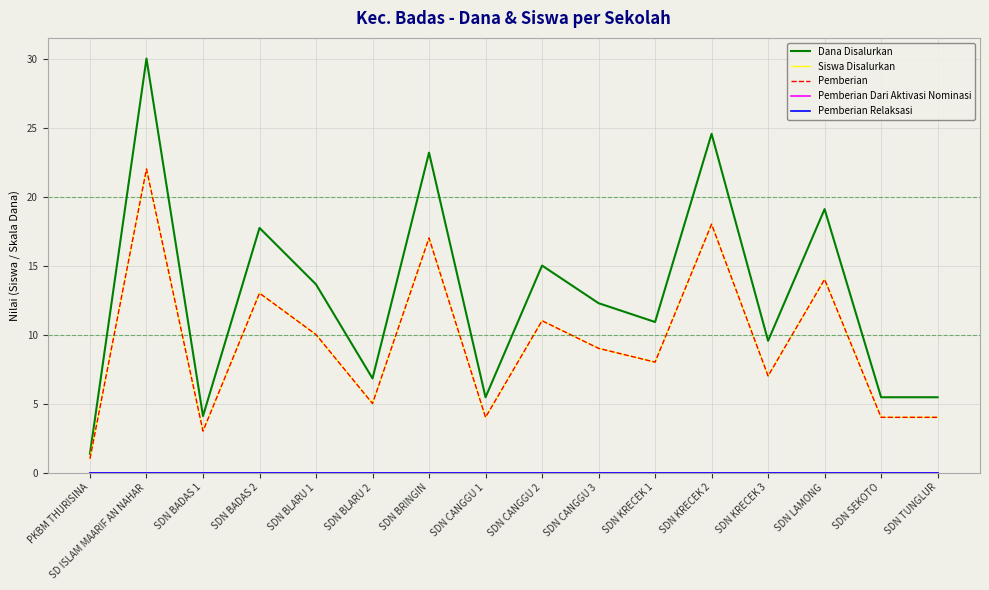

Does the chart display data point markers on the line(s)?

No